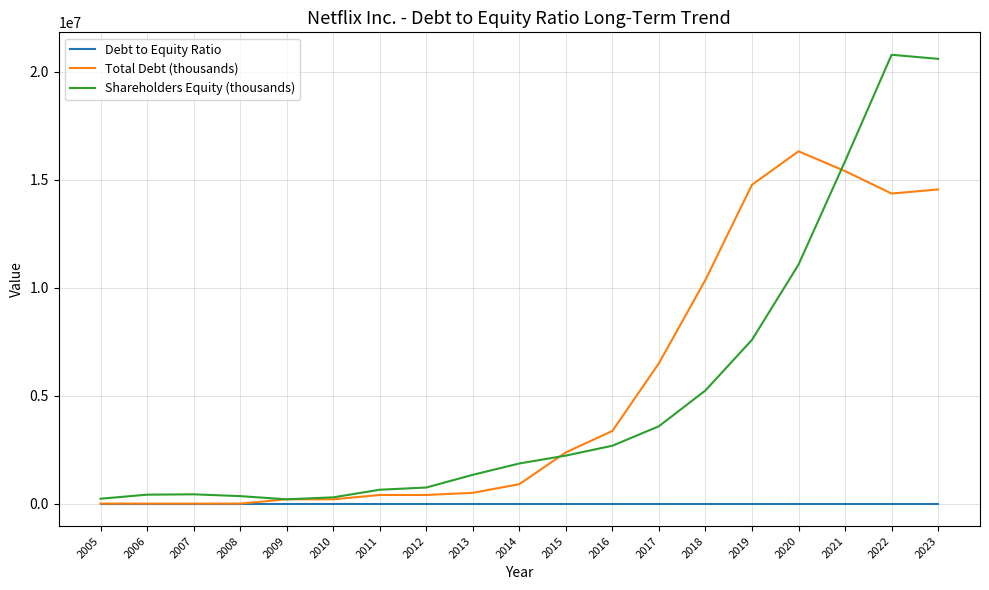

Which series changed the most between 2008 and 2022?

Shareholders Equity (thousands)